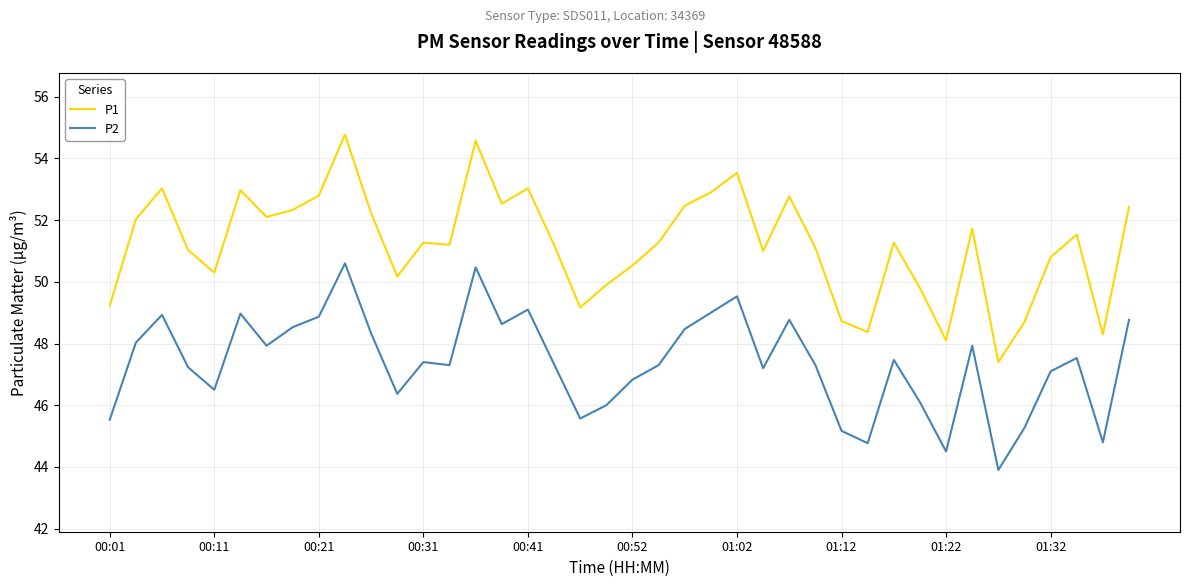

What is the maximum value shown in the chart?

54.8